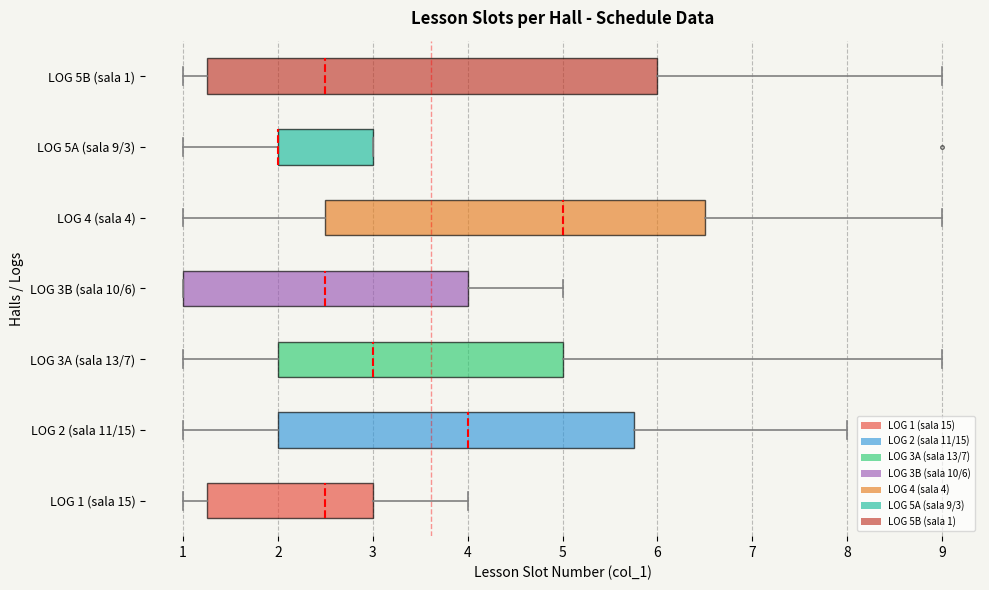

Which box is the widest, from its left edge to its right edge?

LOG 5B (sala 1)